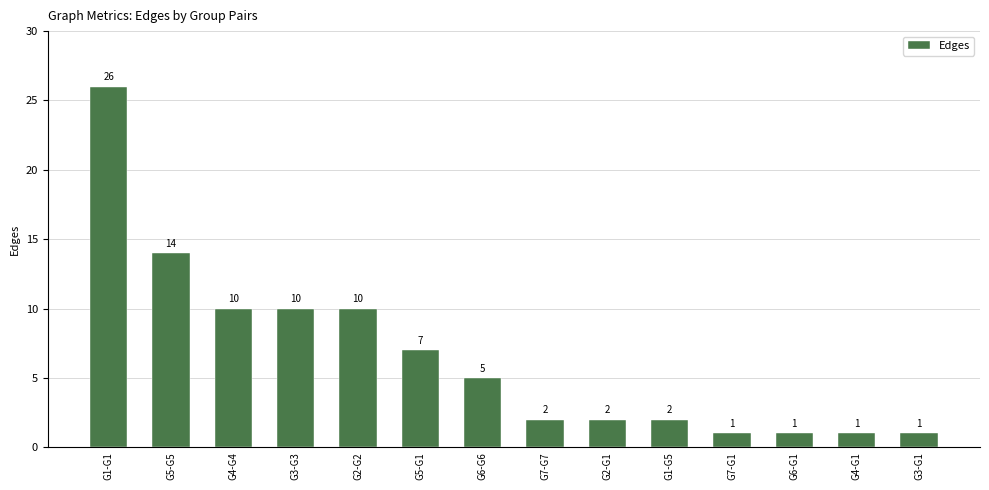

The value at G2-G2 is 10. True or false?

True